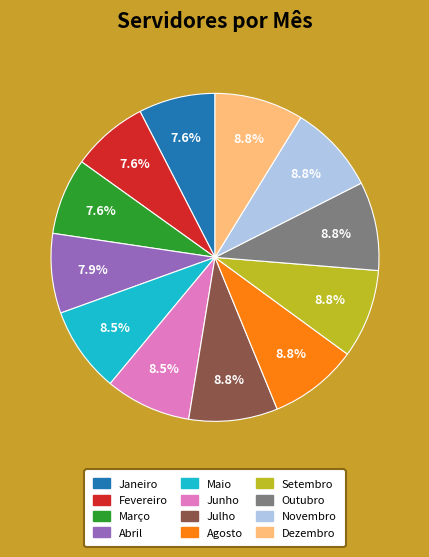

Does any single category account for the majority?

No